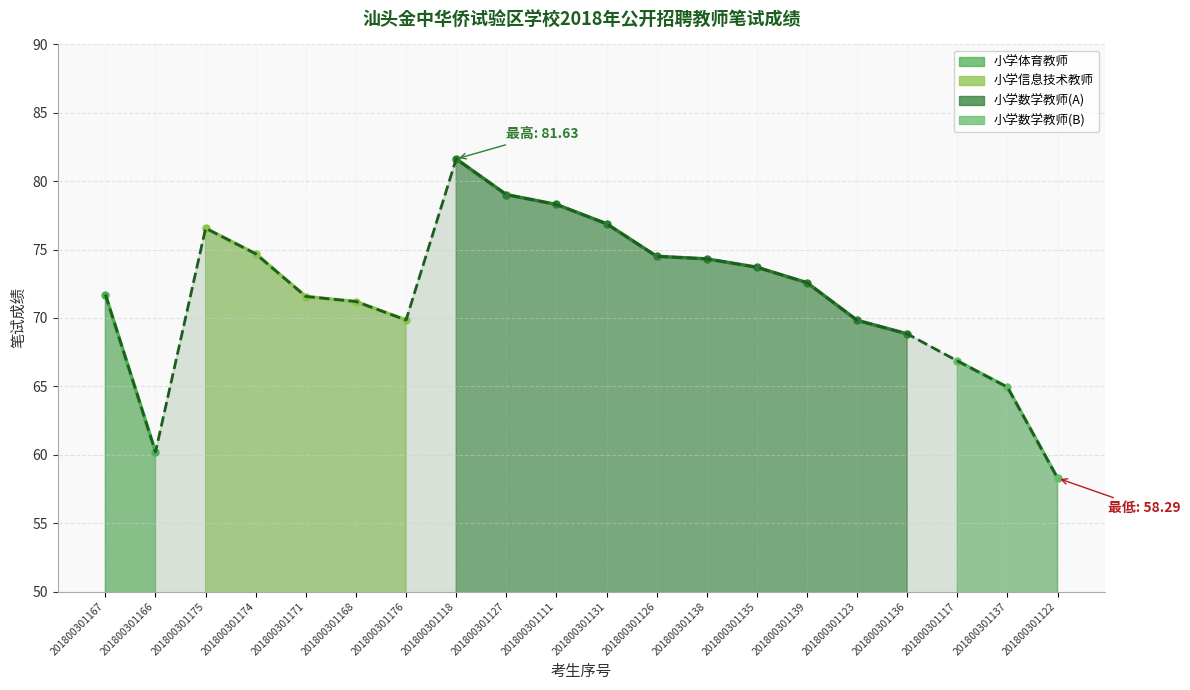

Read the value at 201800301137.

64.9